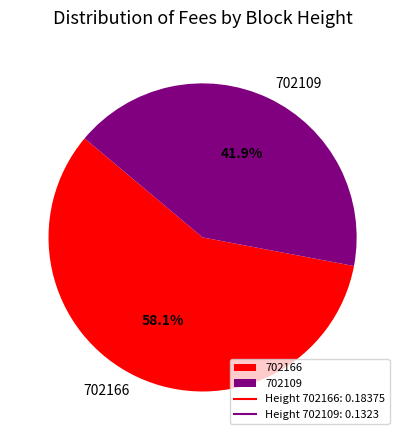

Combined, do 702166 and 702109 account for over 50%?

Yes